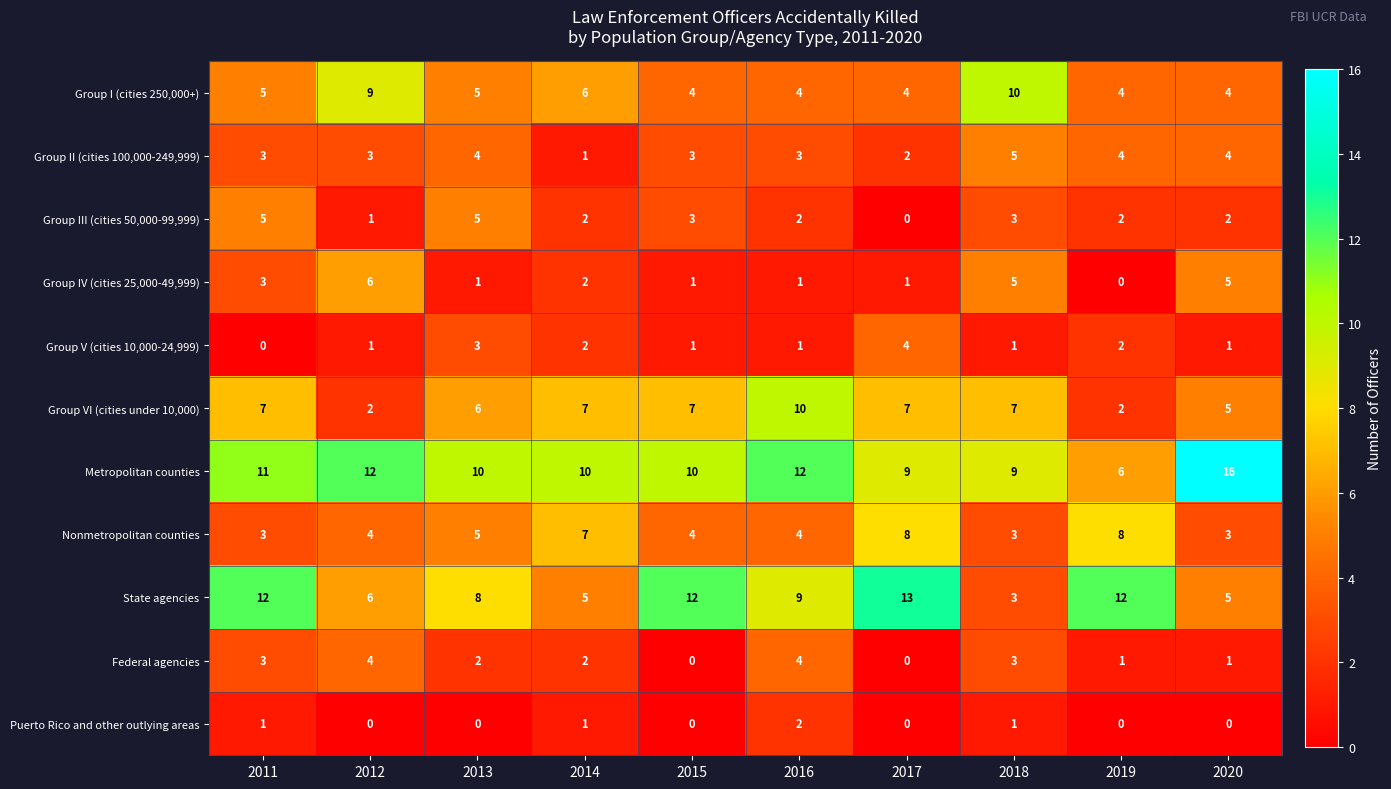

How many series are shown in this chart?

11